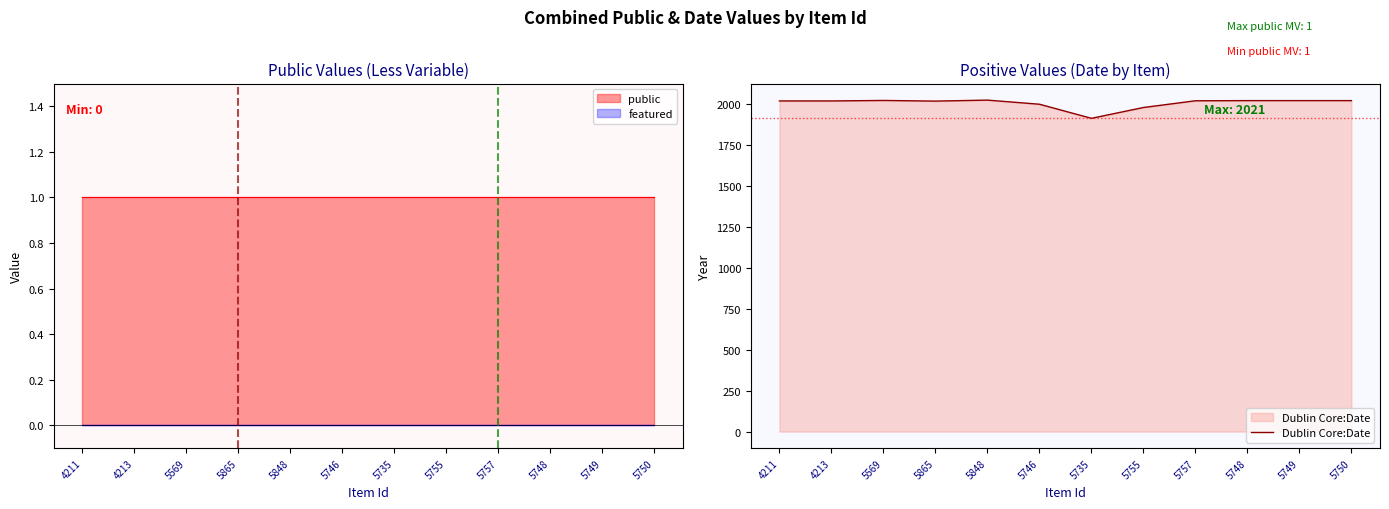

Reading left to right, what are all the values shown in this chart?

2016	2016	2019	2015	2021	1996	1910	1976	2017	2018	2018	2018